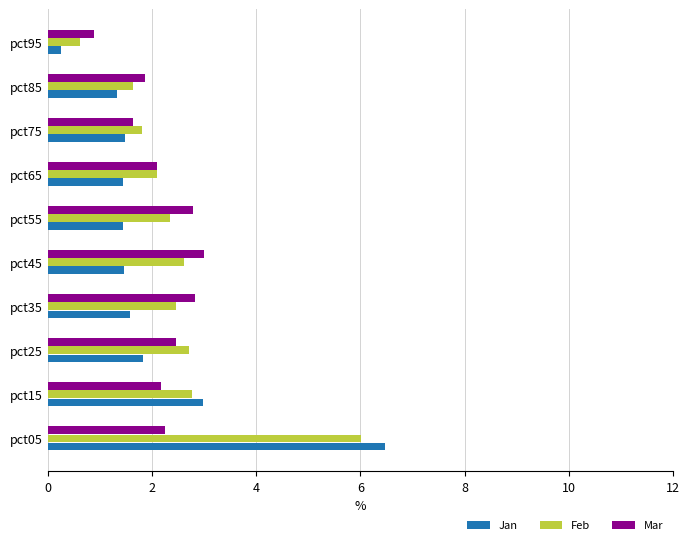

What value does the Jan series have at pct65?

1.4